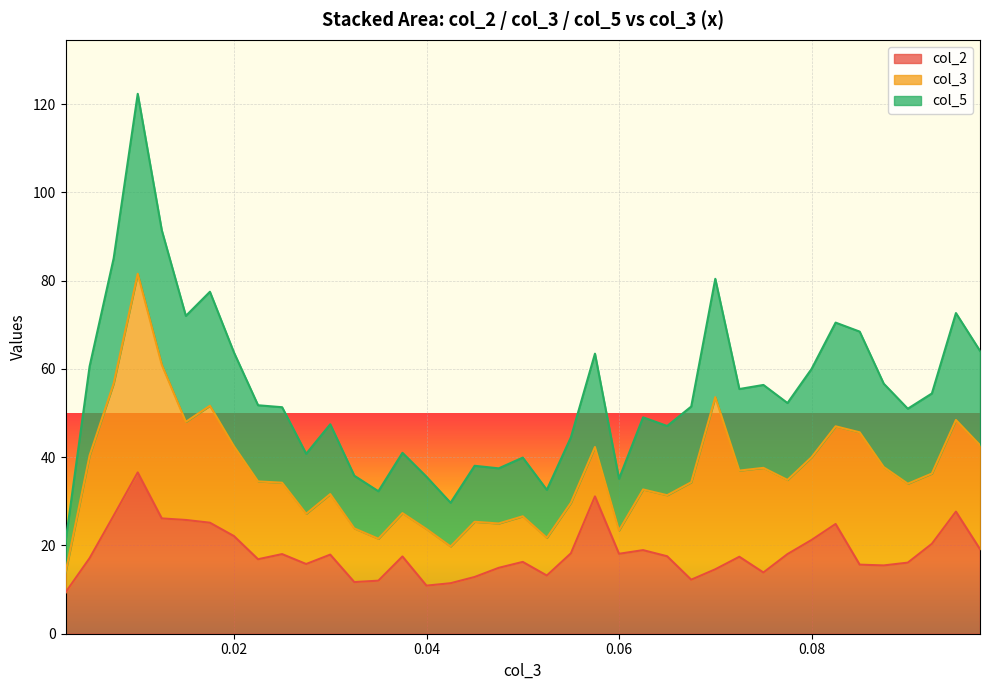

What is the highest value of the col_2 series?

36.5